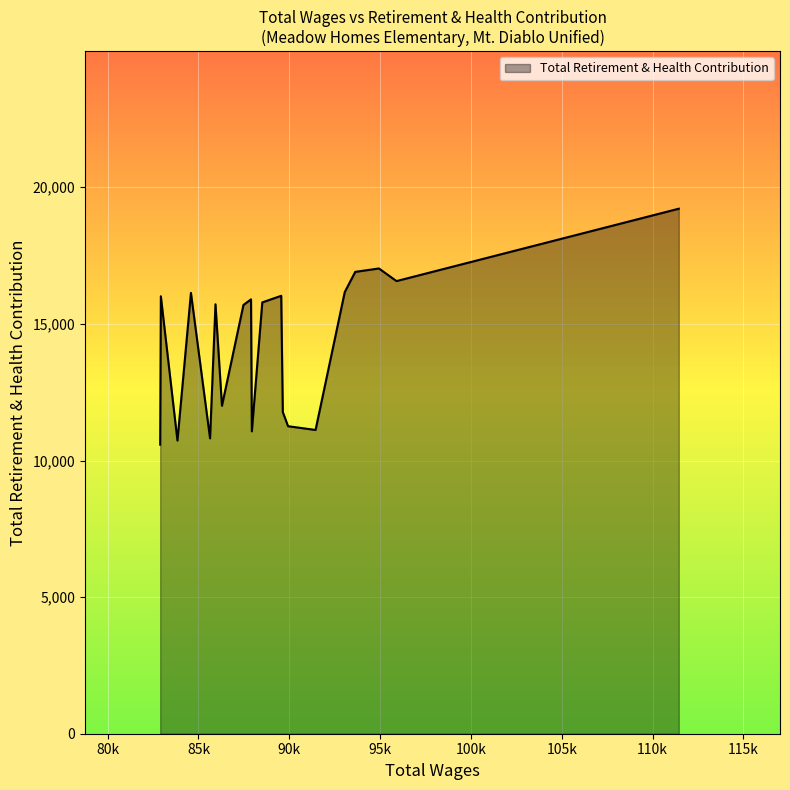

How many interior local peaks (higher than both neighbors) does the data have?

6